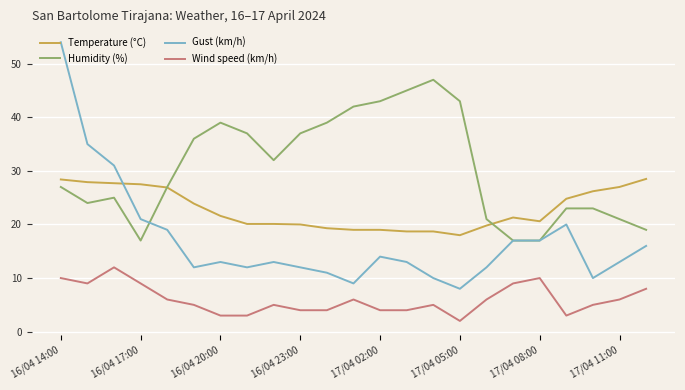

True or false: Wind speed (km/h) and Humidity (%) intersect in this chart.

False